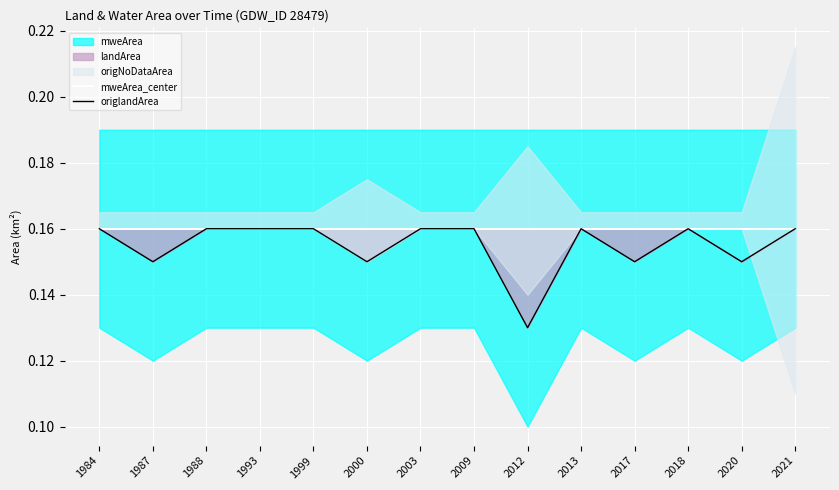

True or false: origlandArea and mweArea_center cross at least once.

False